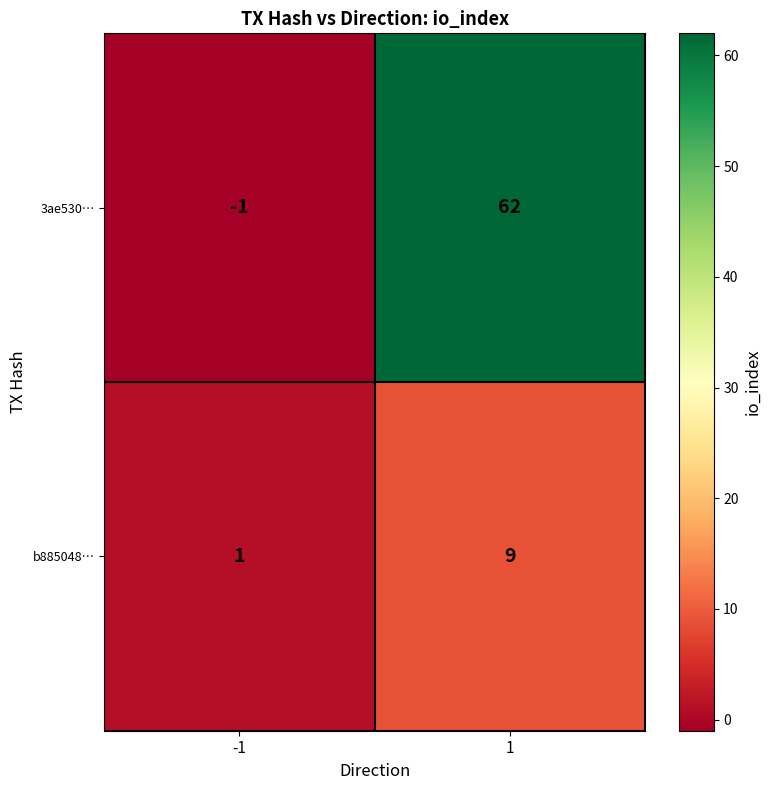

List the labels in order of 3ae530… value, smallest first.

-1, 1